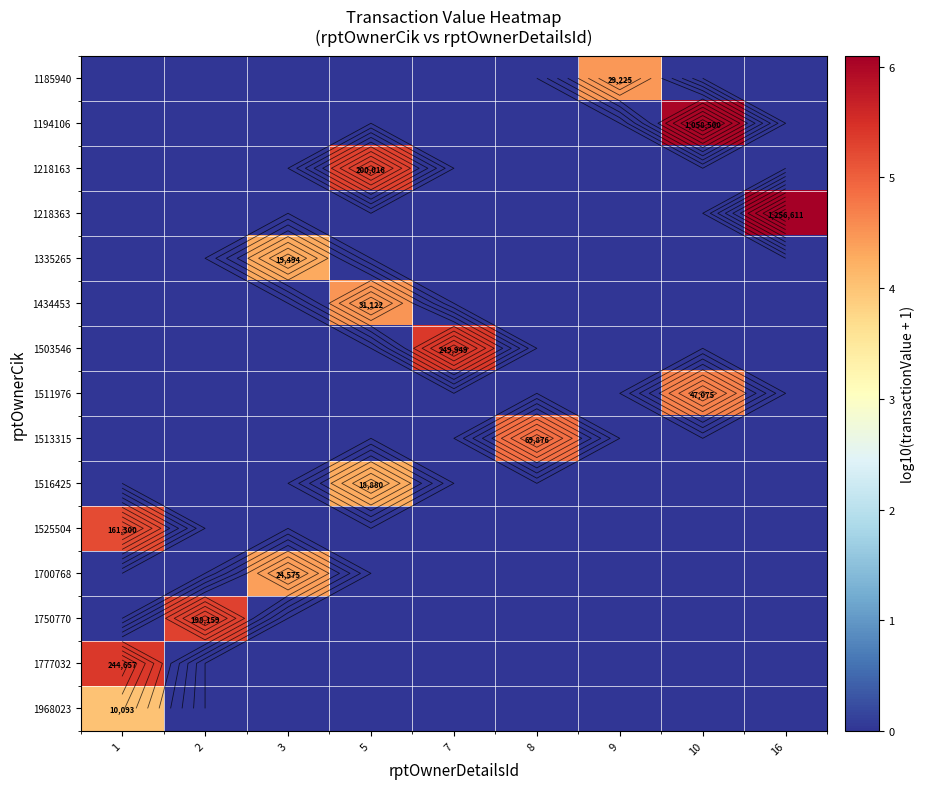

Where is 1516425 nearest to the value 2?

1